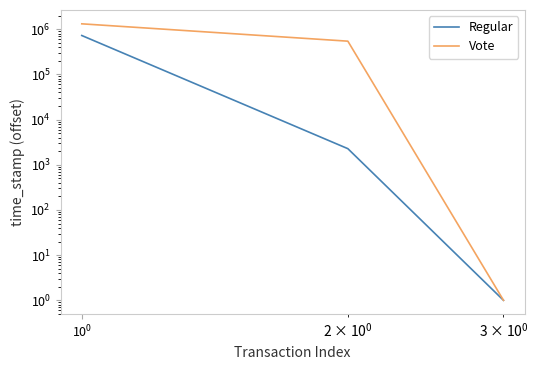

At how many categories does at least one series exceed 1160614?

1